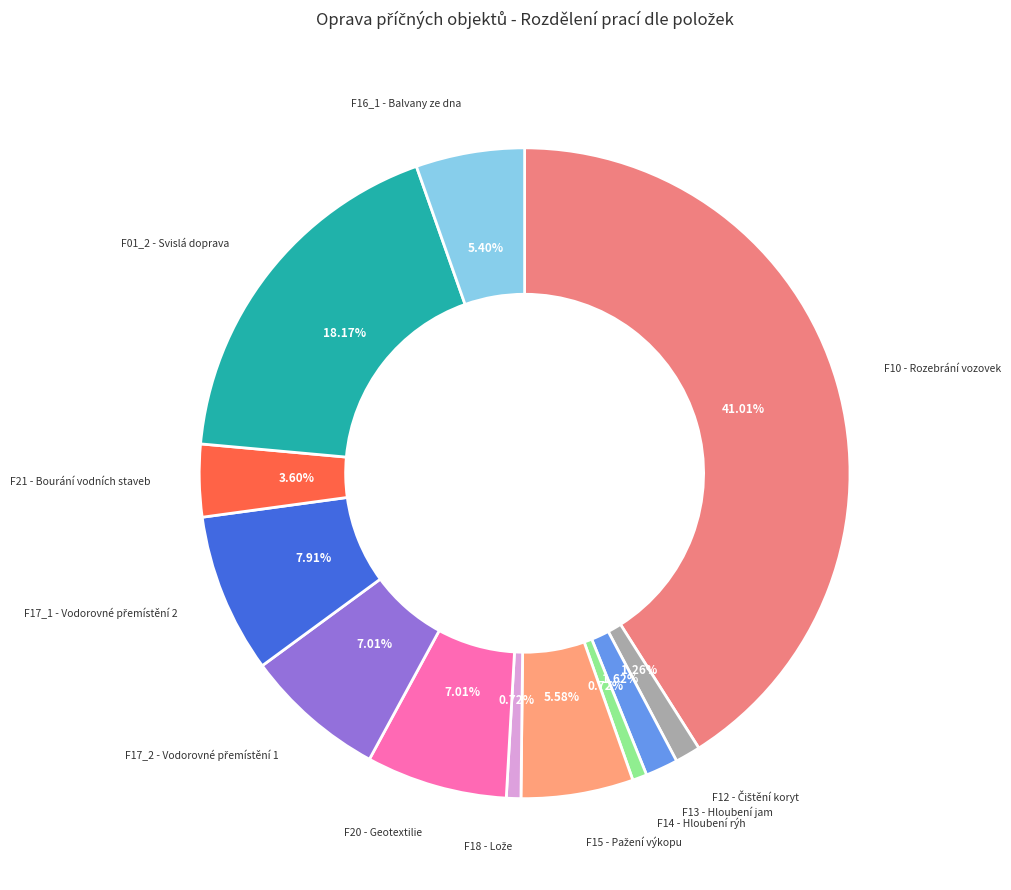

The F20 - Geotextilie slice represents 21% of the pie. True or false?

False